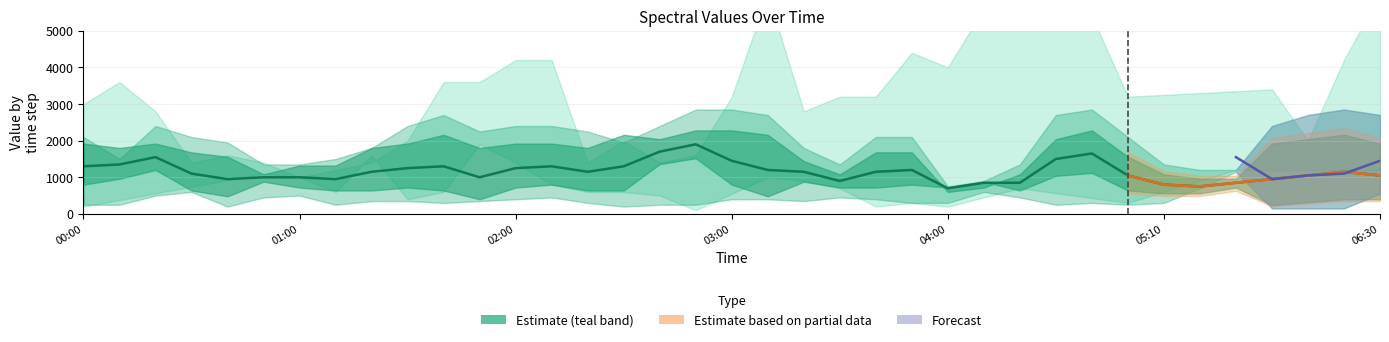

At which label does the data first exceed 1099?

00:00